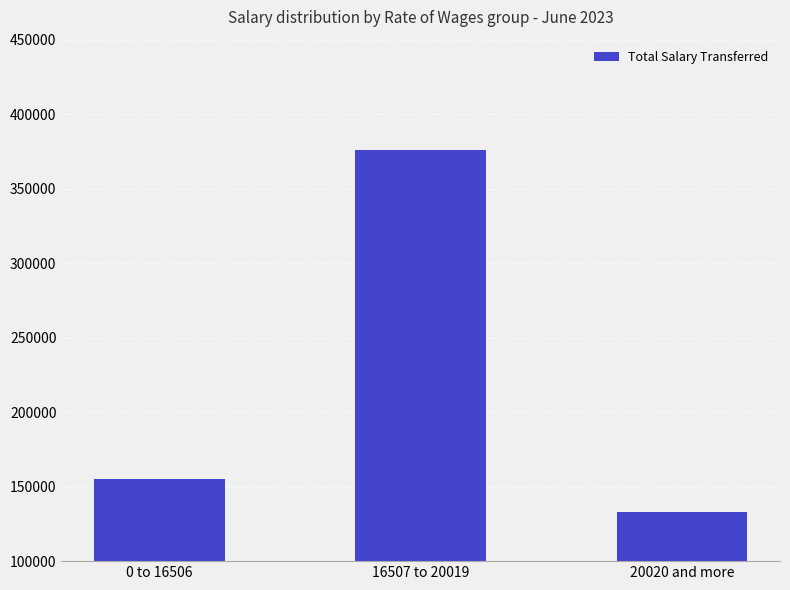

Rank the categories by value from lowest to highest.

20020 and more, 0 to 16506, 16507 to 20019